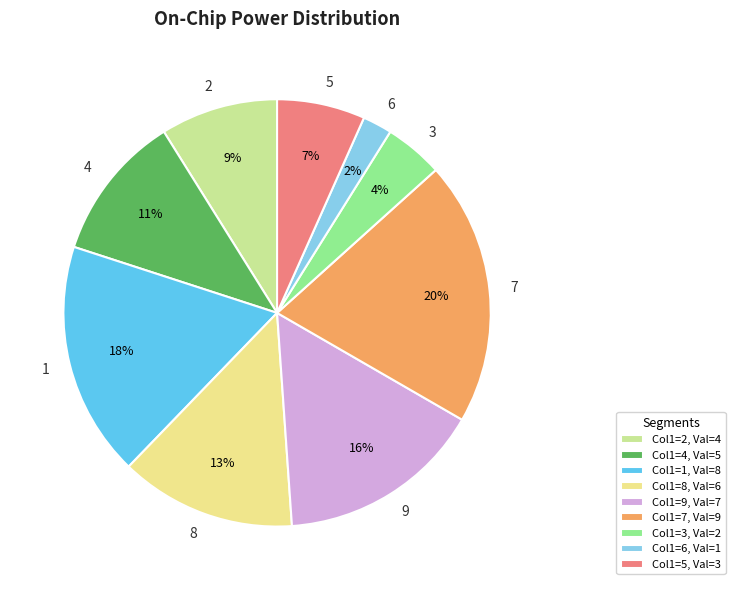

Between 9 and 1, which is larger?

1